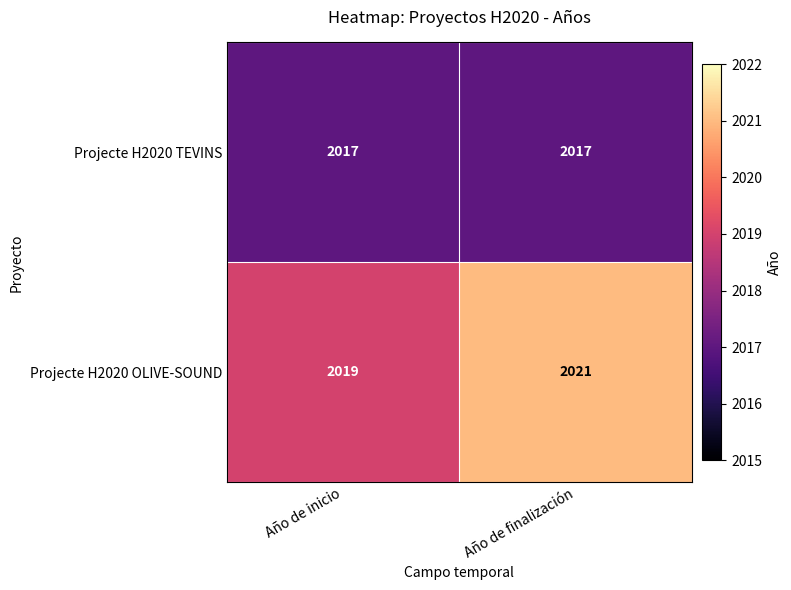

At how many categories does at least one series exceed 2018?

2